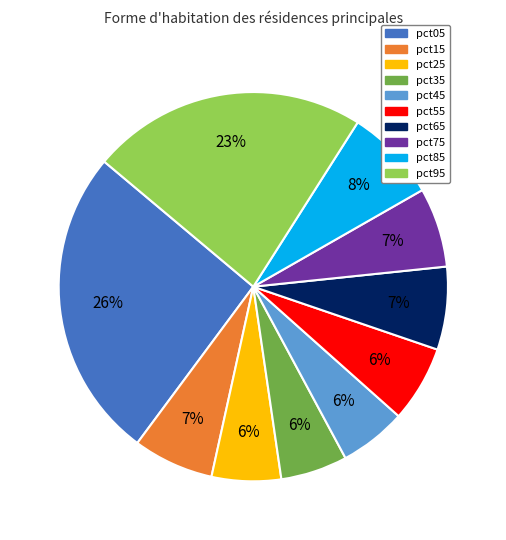

Is there any slice that represents more than half of the pie?

No